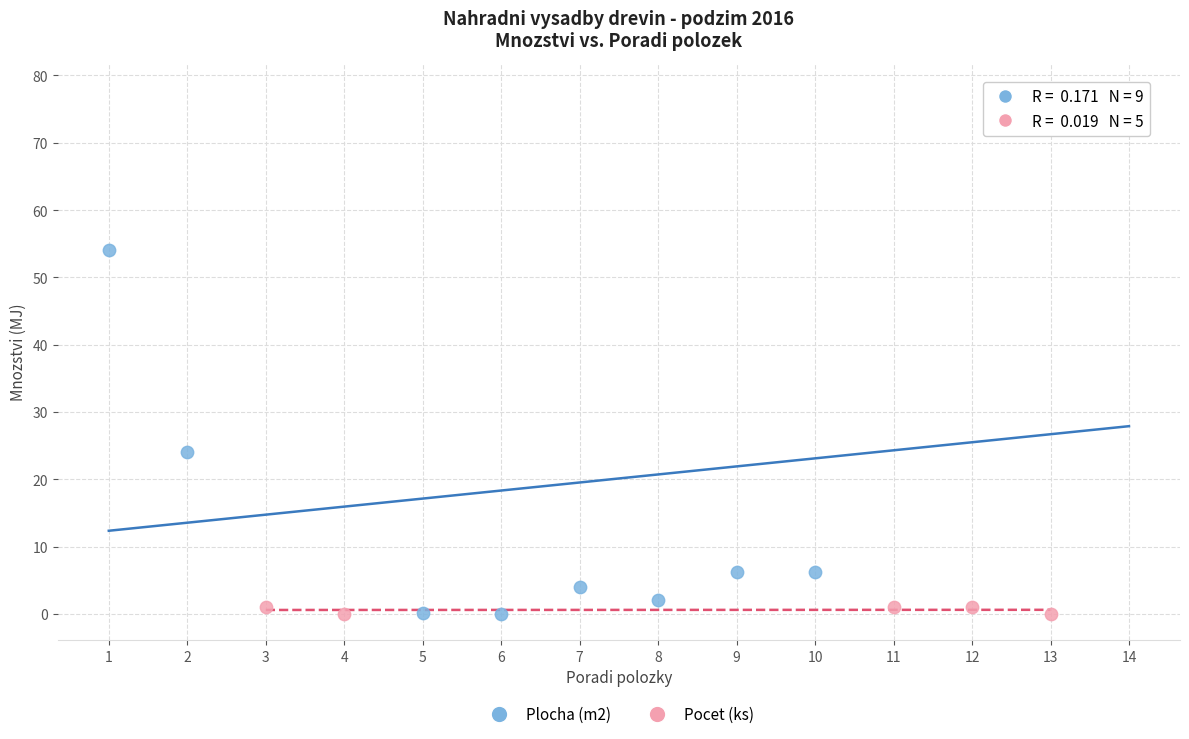

Which series has the widest spread of Y values?

Plocha (m2)